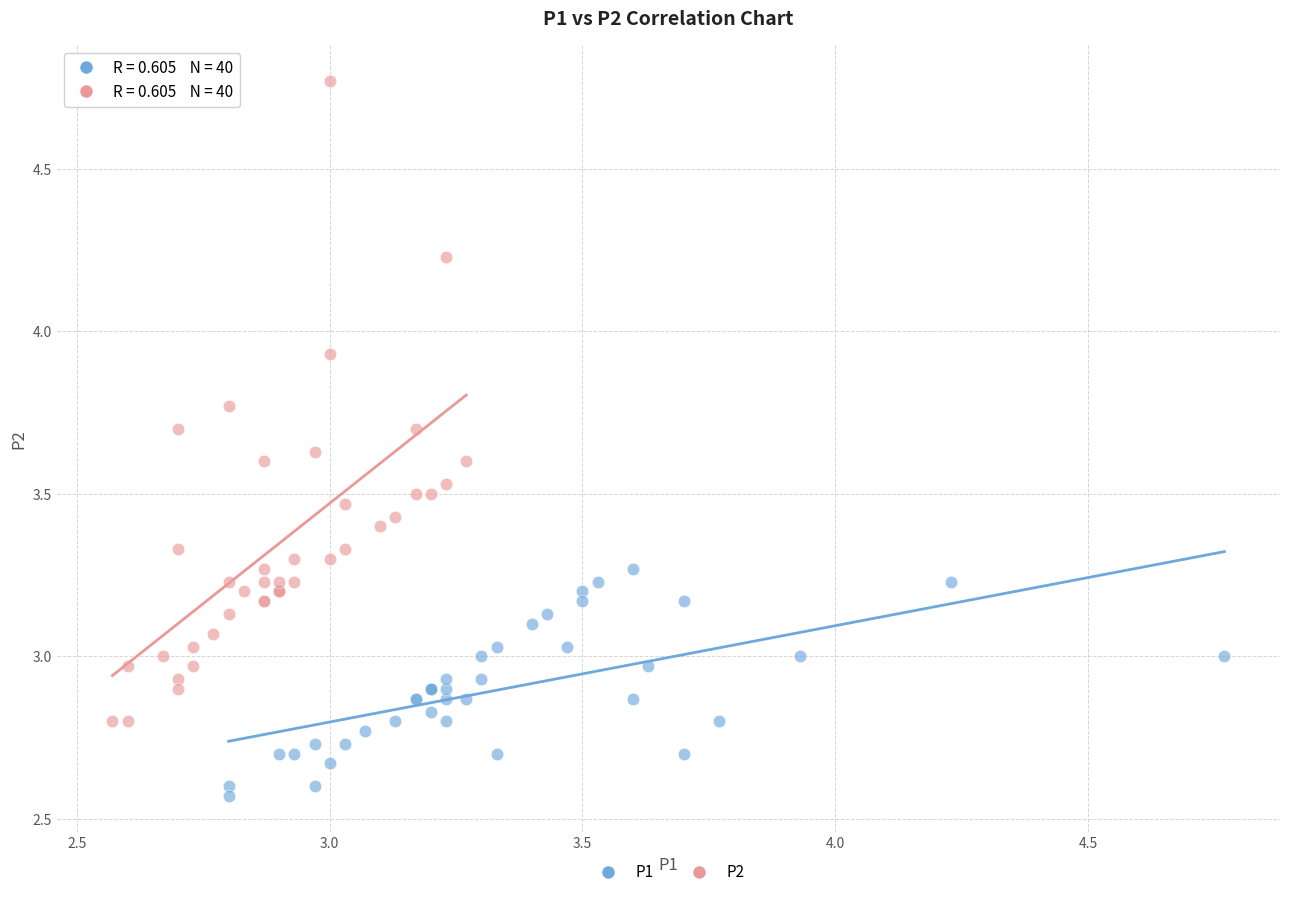

Which series reaches the maximum Y coordinate?

P2